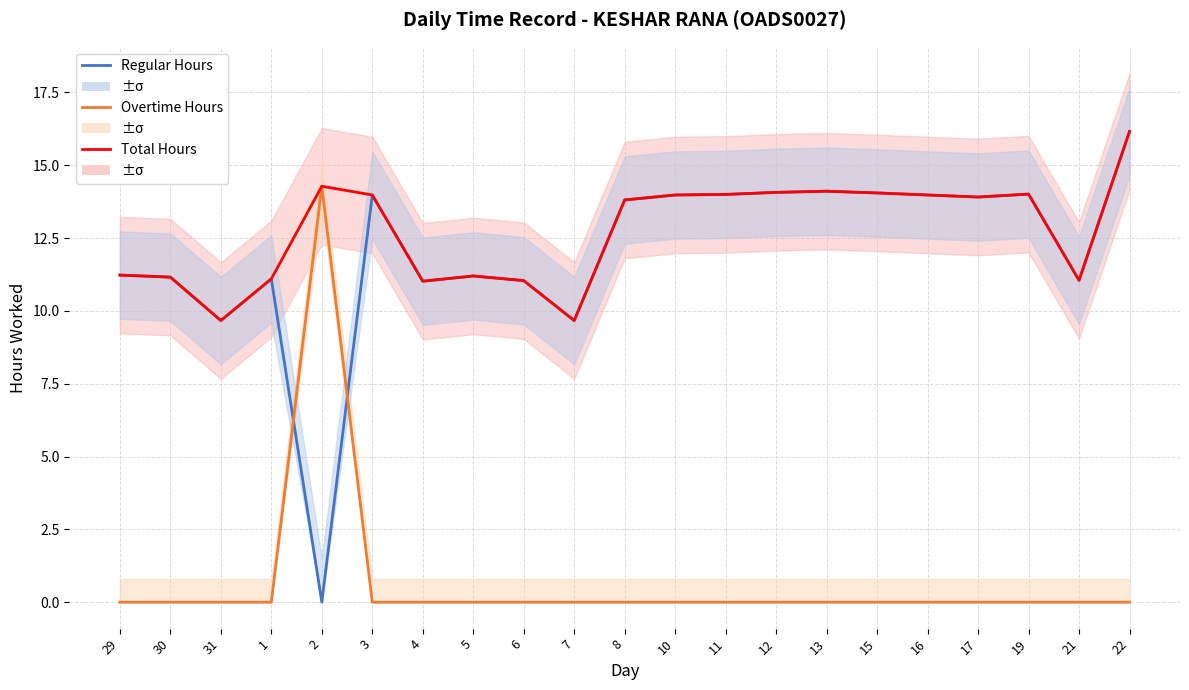

What is the spread (max minus min) of values at 12?

14.1